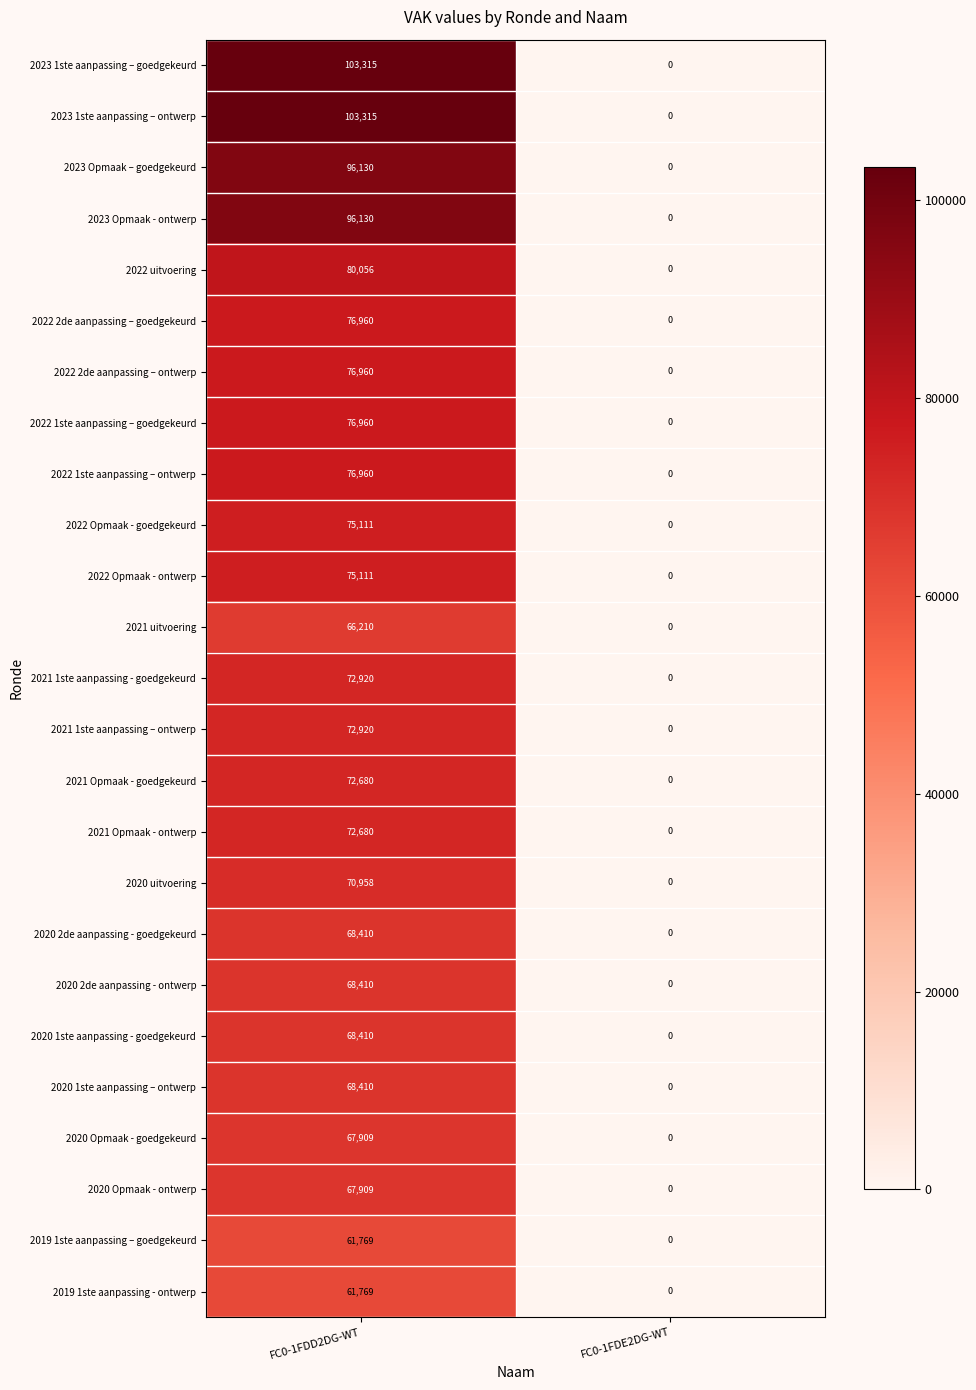

Is it true that 2021 Opmaak - ontwerp equals -31395 at FC0-1FDE2DG-WT?

False